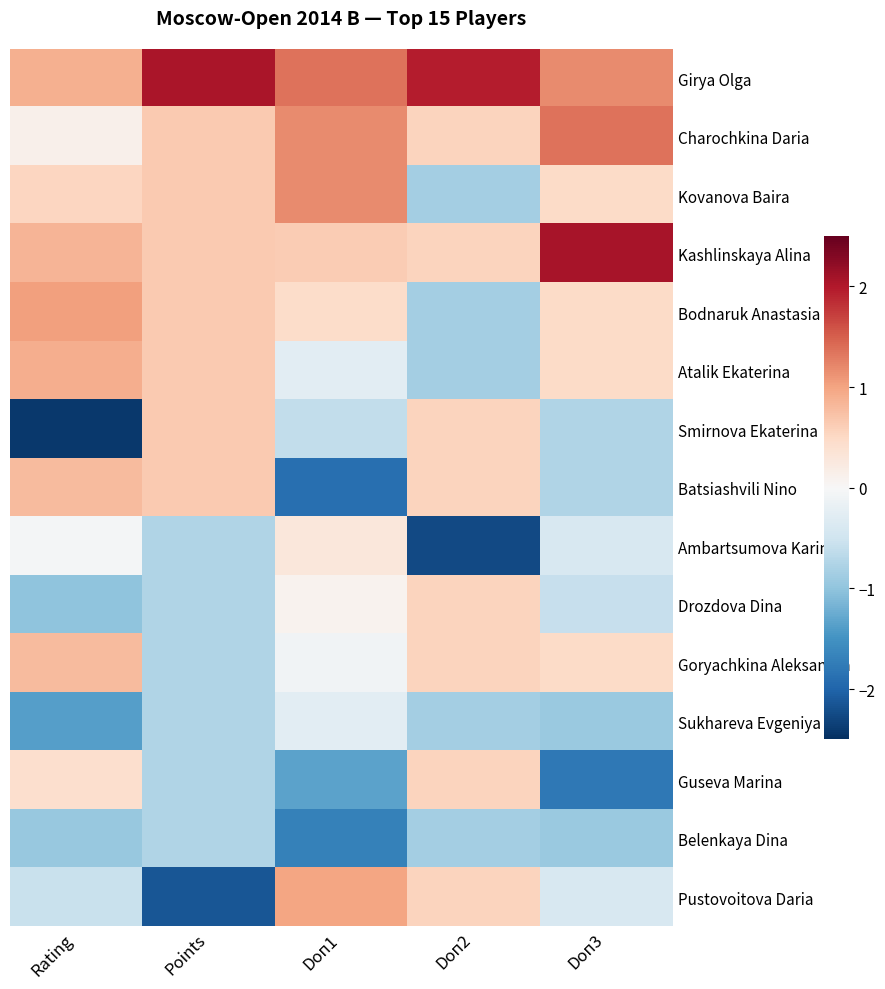

Count the number of data series in this chart.

15